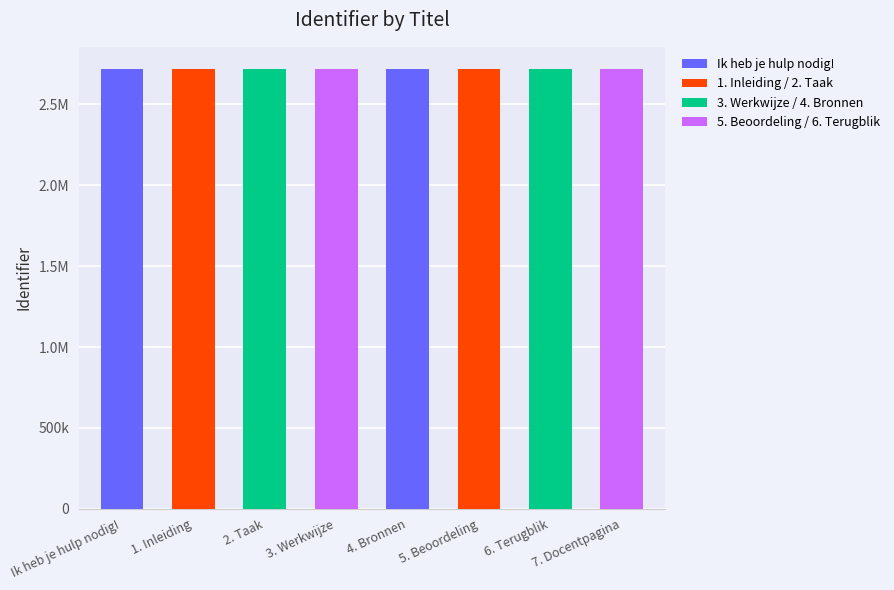

List the labels in order of value, smallest first.

Ik heb je hulp nodig!, 1. Inleiding, 2. Taak, 3. Werkwijze, 4. Bronnen, 5. Beoordeling, 6. Terugblik, 7. Docentpagina